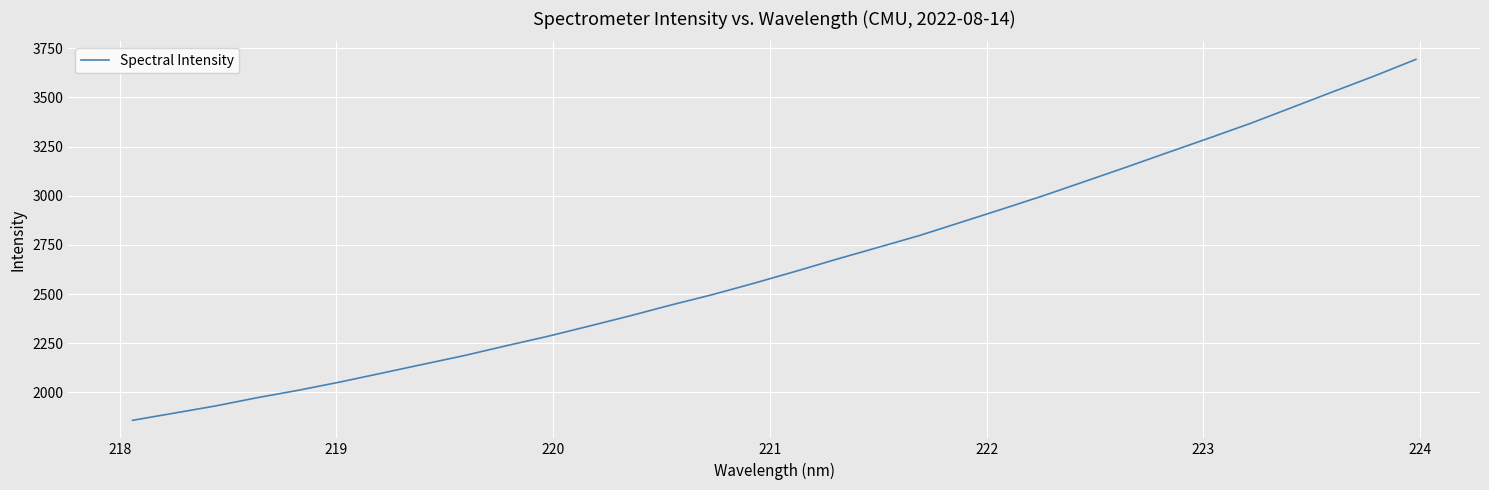

What is the difference between the maximum and minimum values?

1835.9